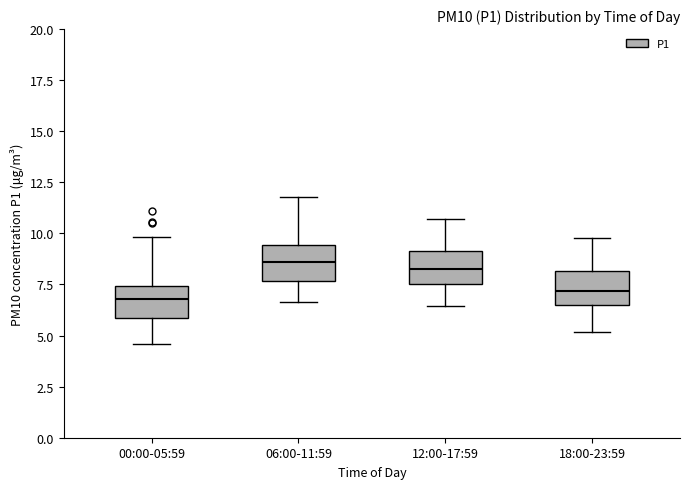

Where is the lower edge of the box for 18:00-23:59 on the y-axis? The values are not printed on the chart, so give them approximately, as read against the axis.

6.5